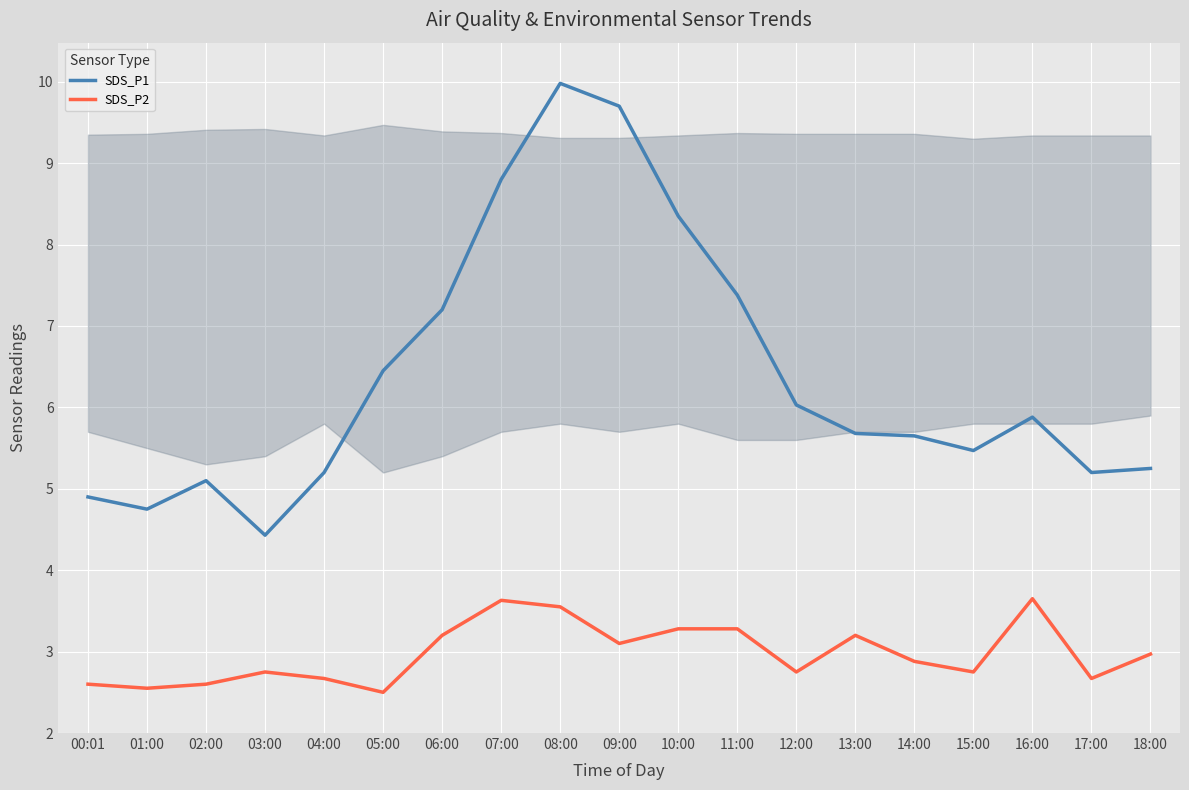

Which series has the largest total across all categories?

SDS_P1